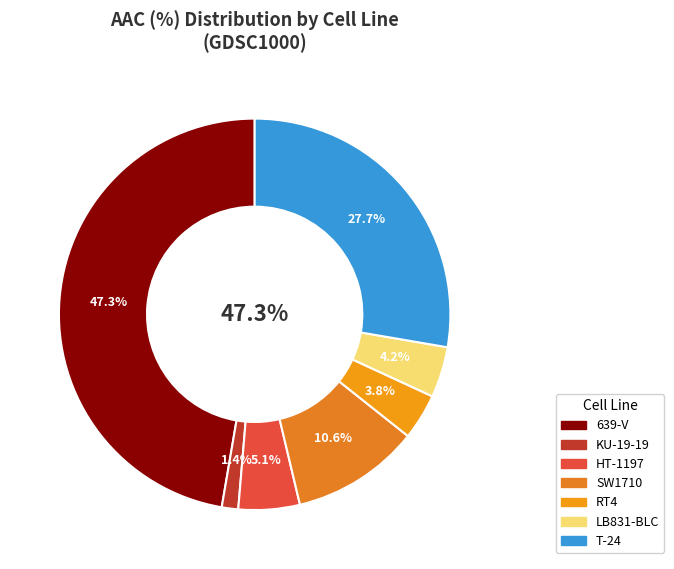

Is it true that KU-19-19 is 1% of the pie?

True